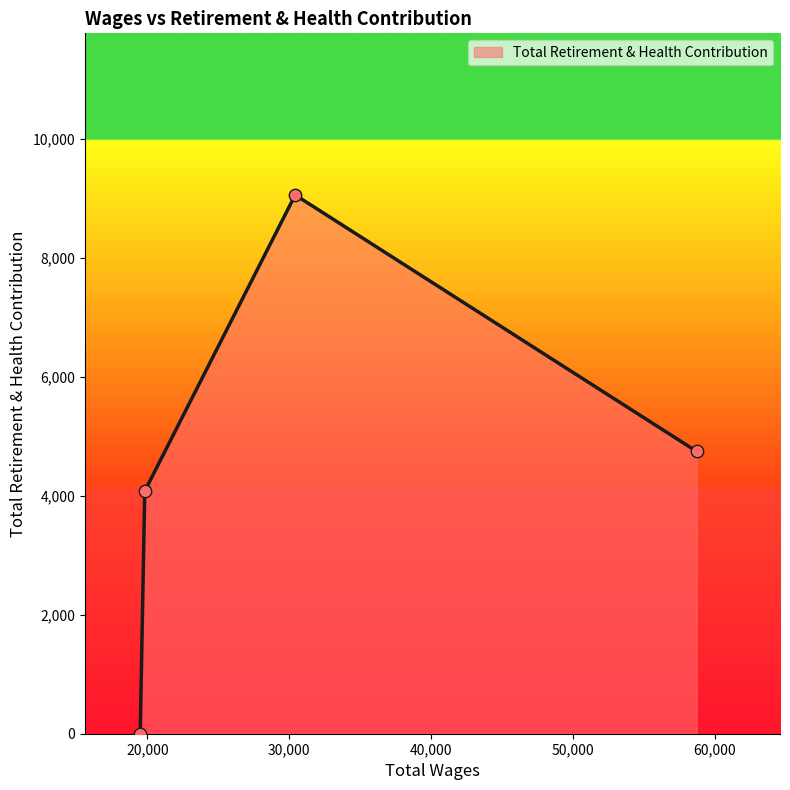

True or false: there are more than 2 points higher than both neighbors.

False